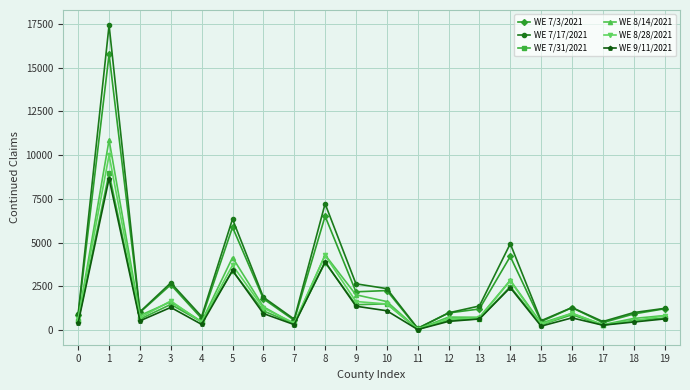

Is the value of WE 7/31/2021 at 9 greater than the value of WE 7/17/2021 at 11?

Yes